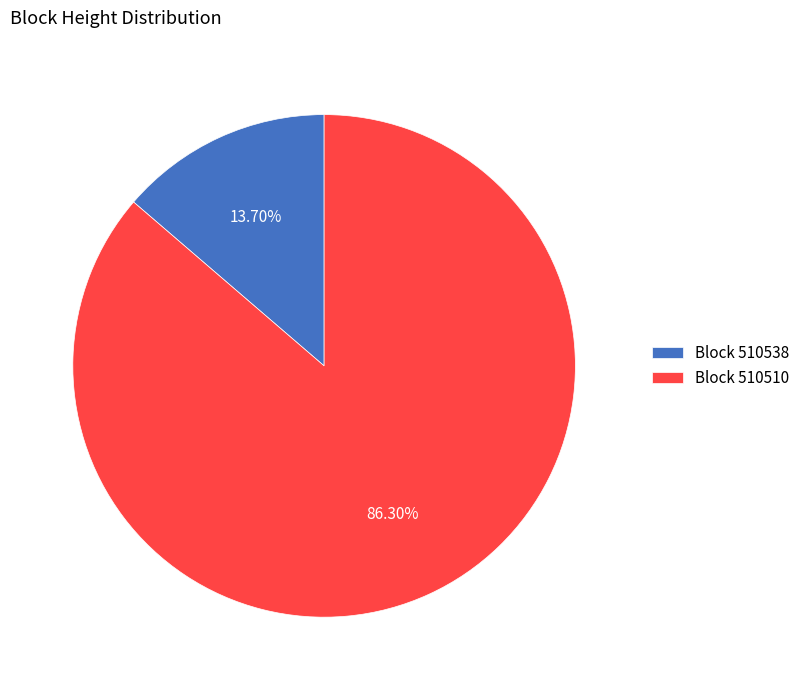

Combined, do Block 510538 and Block 510510 account for over 50%?

Yes